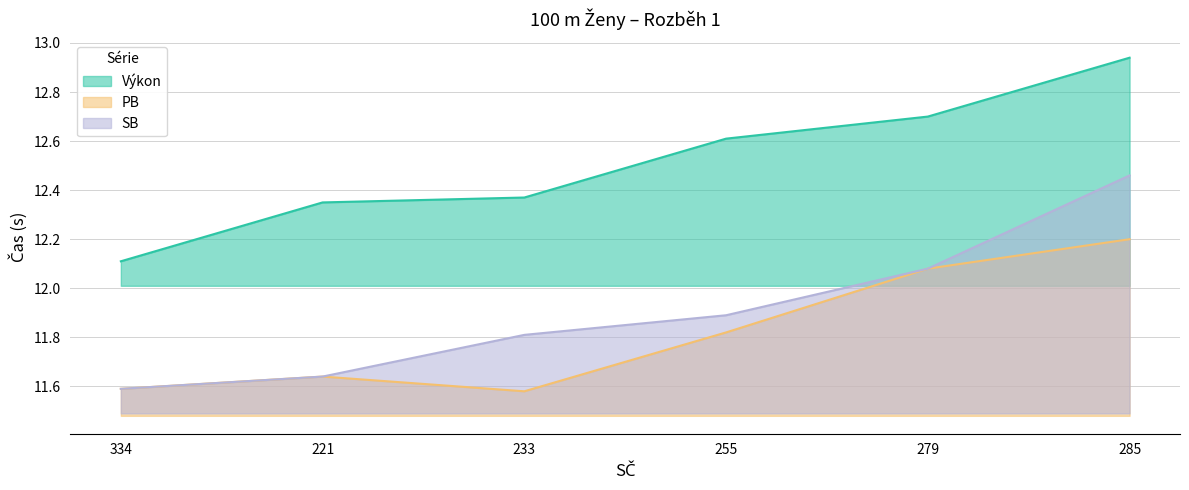

At which label does Výkon reach its peak?

285